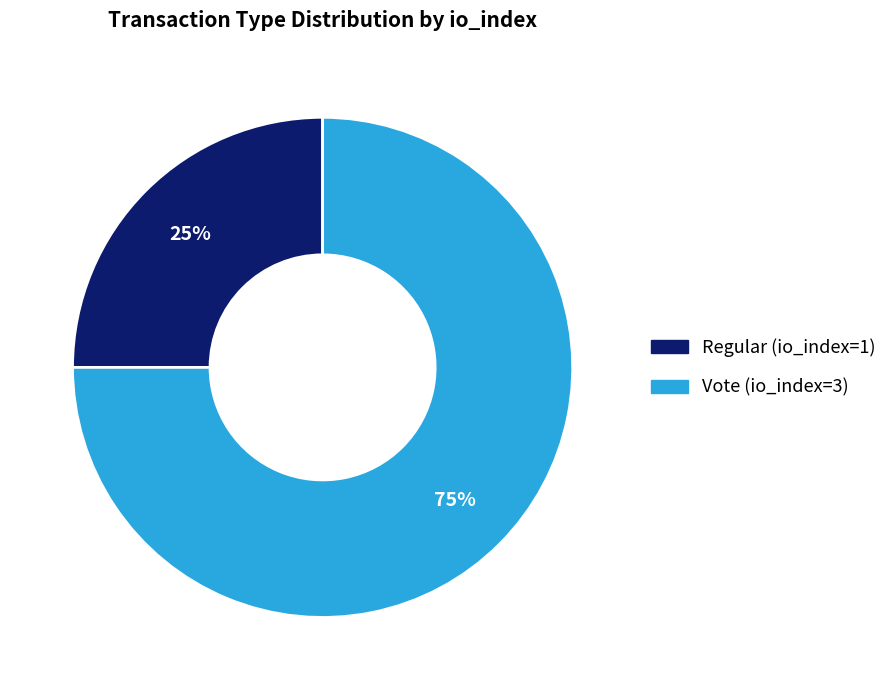

Which has a higher value, Regular (io_index=1) or Vote (io_index=3)?

Vote (io_index=3)